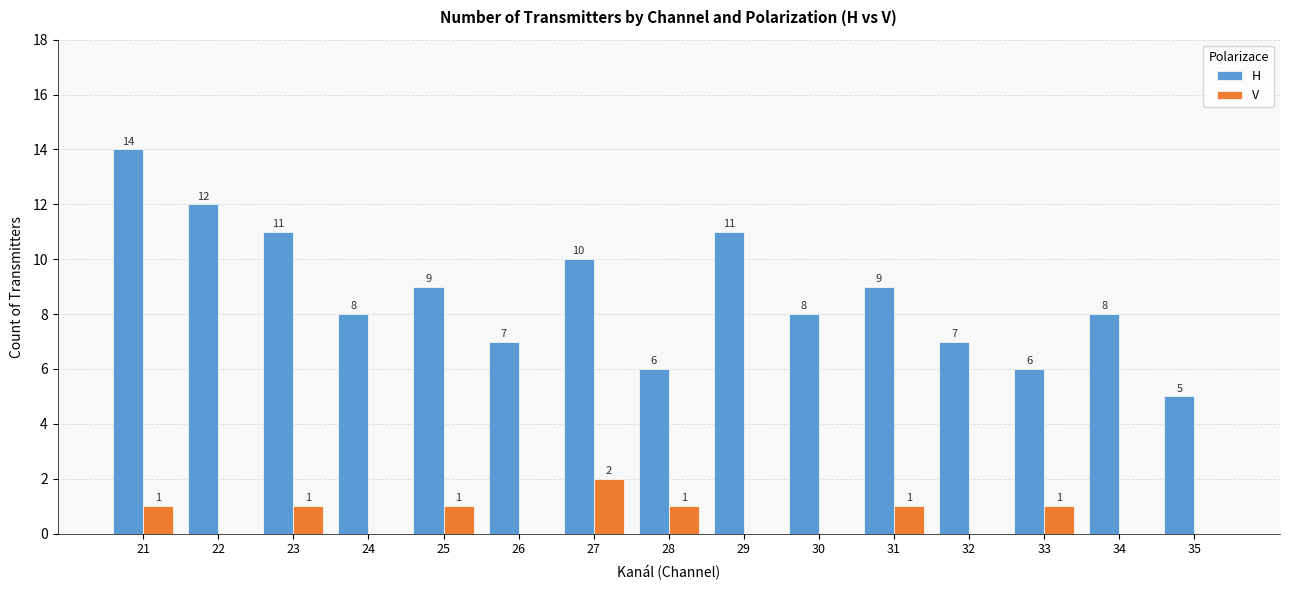

What is the greatest value displayed?

14